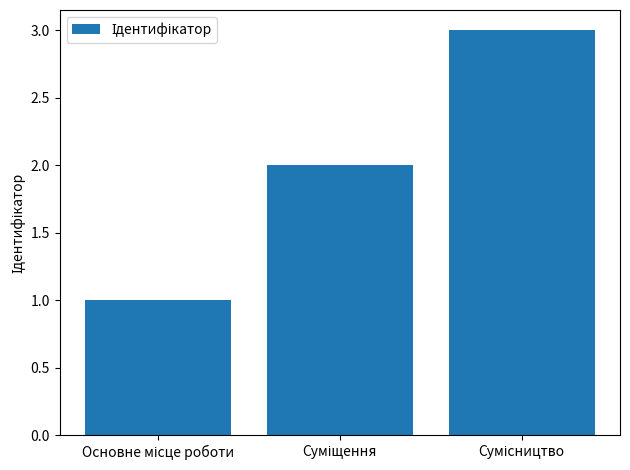

What is the maximum value shown in the chart?

3